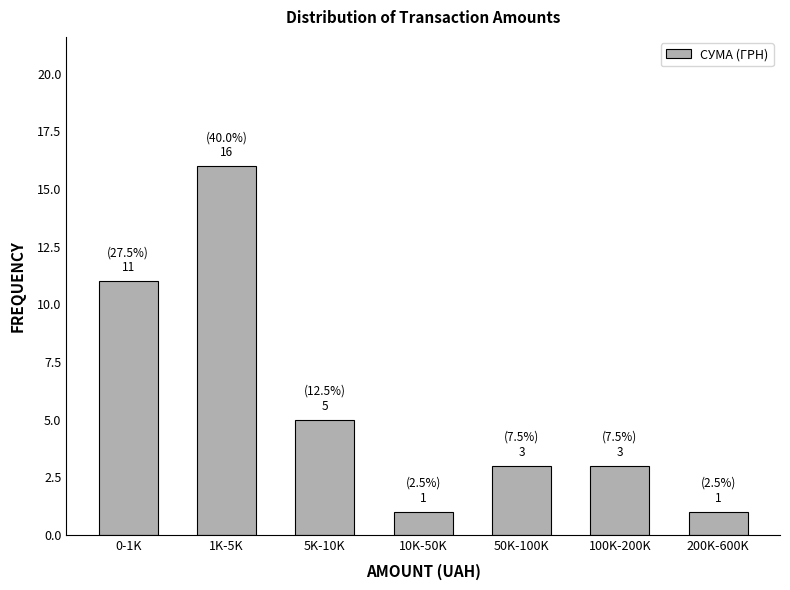

Reading left to right, what are all the values shown in this chart?

0-1K=11	1K-5K=16	5K-10K=5	10K-50K=1	50K-100K=3	100K-200K=3	200K-600K=1